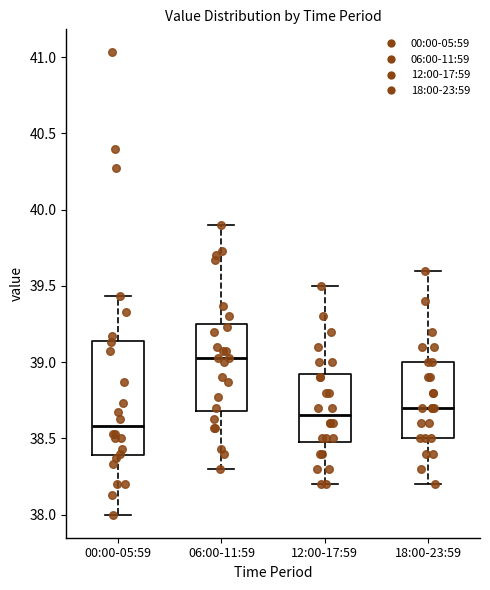

Reading left to right, read every box against the y-axis: the position of its median line, the range the box covers, and the ends of its whiskers. The values are not printed on the chart, so give them approximately, as read against the axis.

00:00-05:59: median 38.60, box 38.40 to 39.15, whiskers 38.00 to 39.45
06:00-11:59: median 39.05, box 38.70 to 39.25, whiskers 38.30 to 39.90
12:00-17:59: median 38.65, box 38.50 to 38.95, whiskers 38.20 to 39.50
18:00-23:59: median 38.70, box 38.50 to 39.00, whiskers 38.20 to 39.60